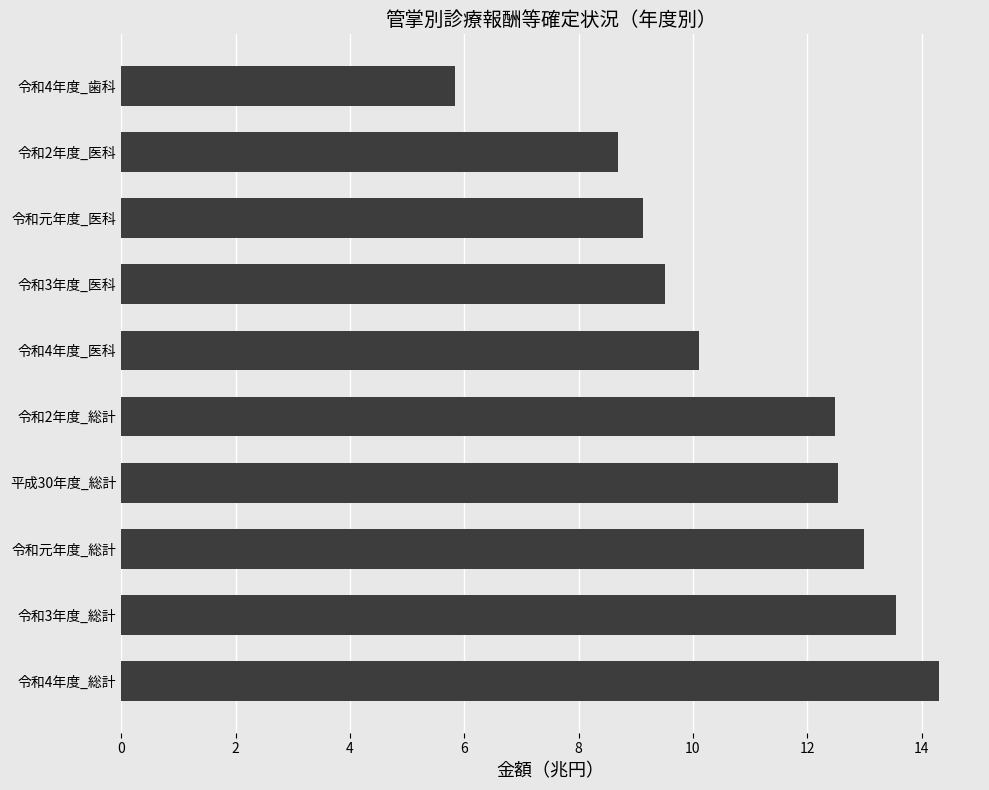

What is the difference between the maximum and minimum values?

8.5